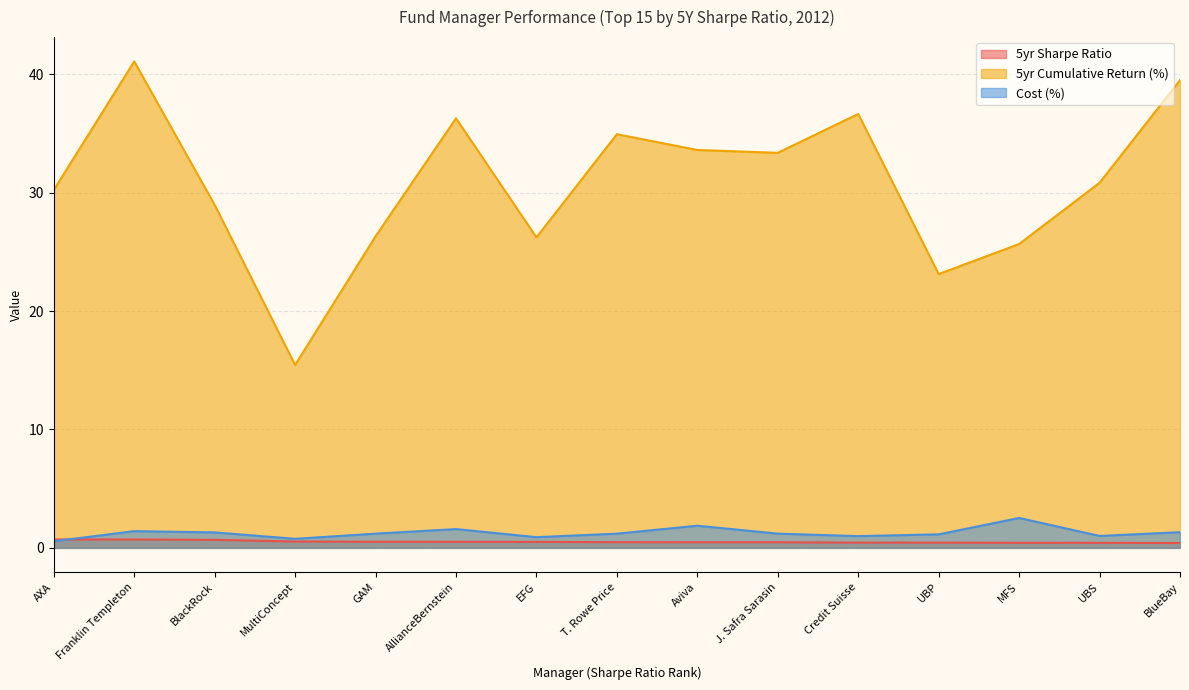

What is the difference between the second highest and minimum values in the Cost (%) series?

1.3